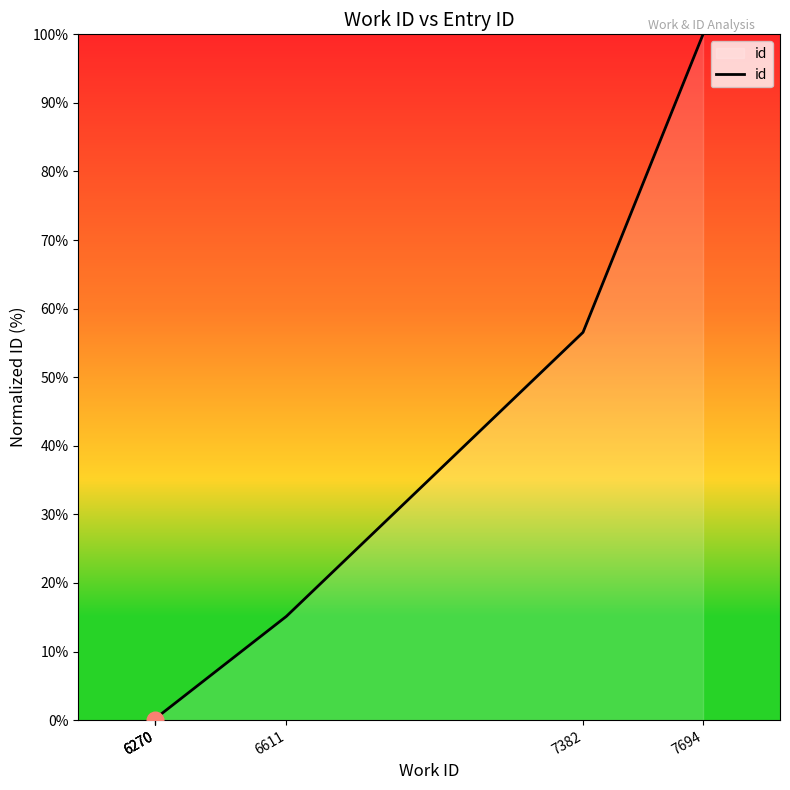

True or false: the data shows 100.6 at 7382.

False